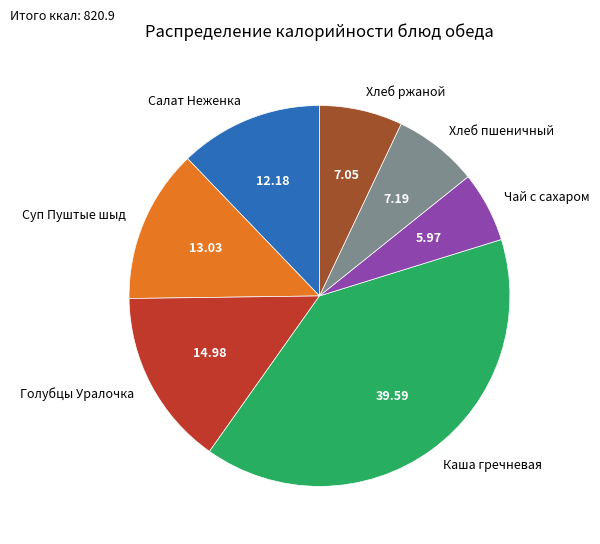

Combined, do Хлеб ржаной and Чай с сахаром account for over 50%?

No